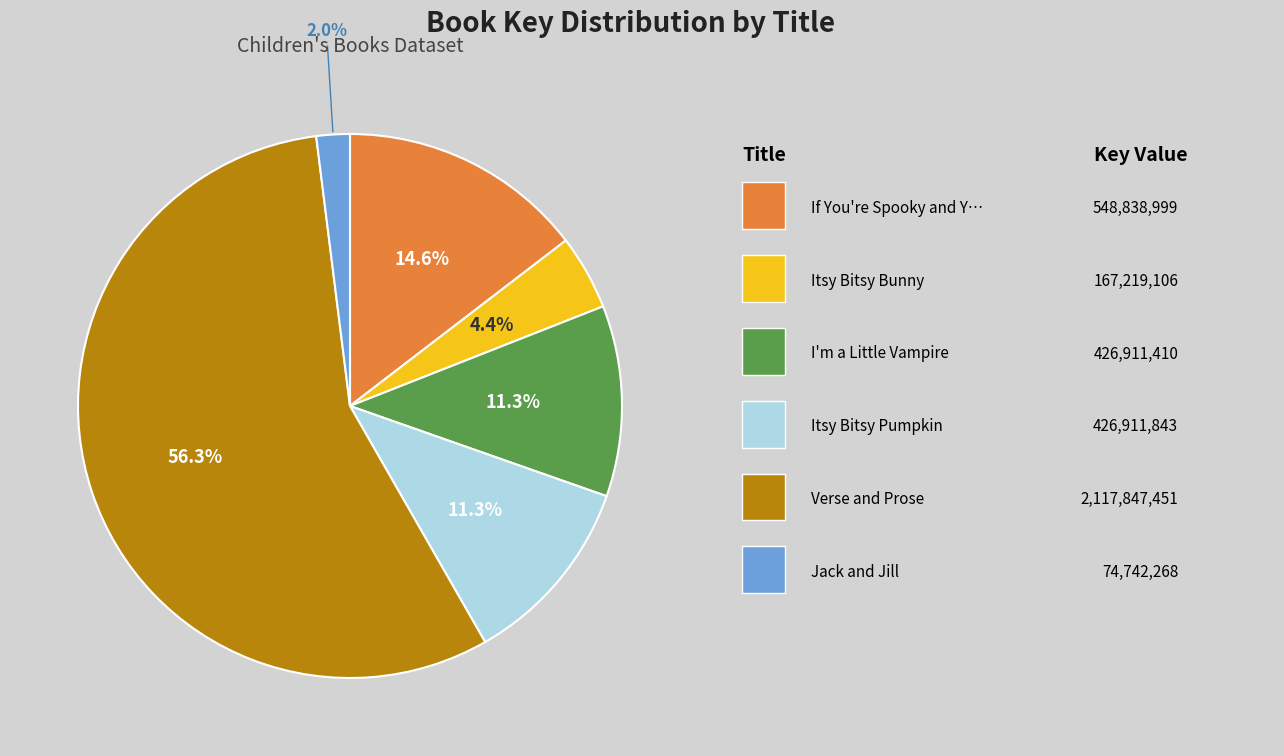

How many segments does this pie chart have?

6